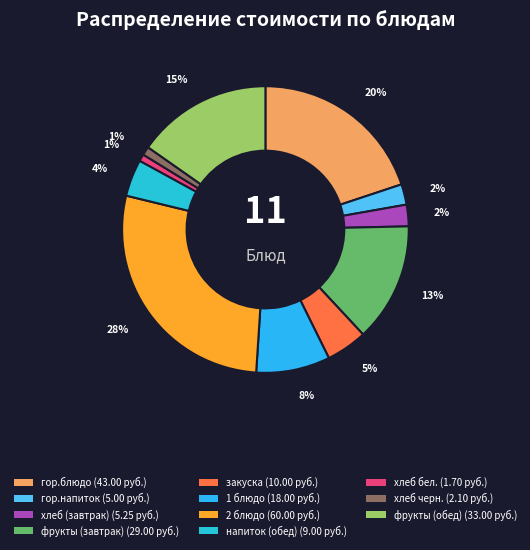

Which has a higher value, хлеб черн. or закуска?

закуска